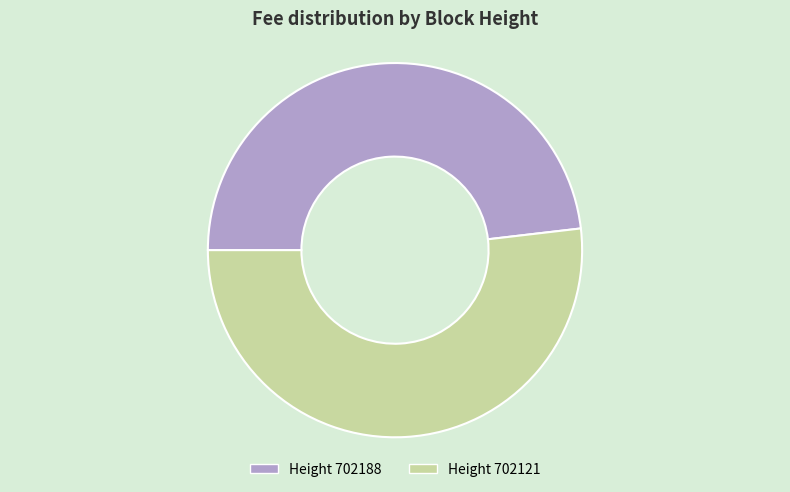

Rank the categories by value from highest to lowest.

Height 702121, Height 702188